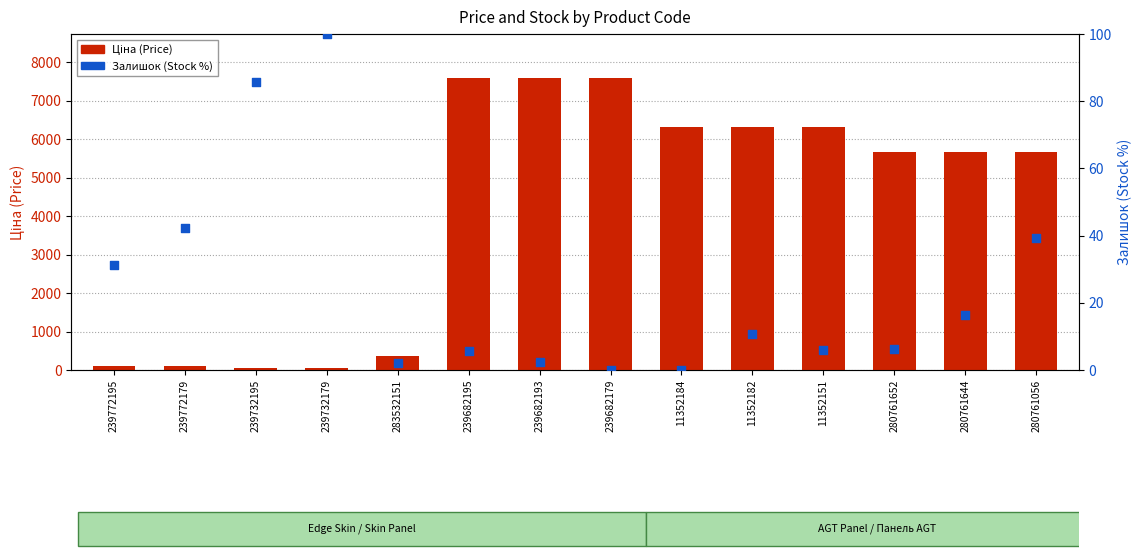

Which series contains the highest Y value?

Ціна (Price)